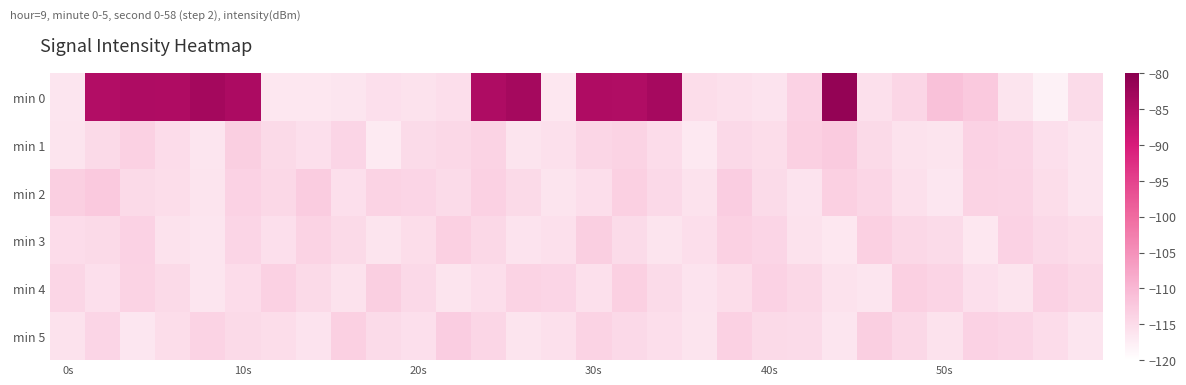

How many categories are shown in the chart?

30